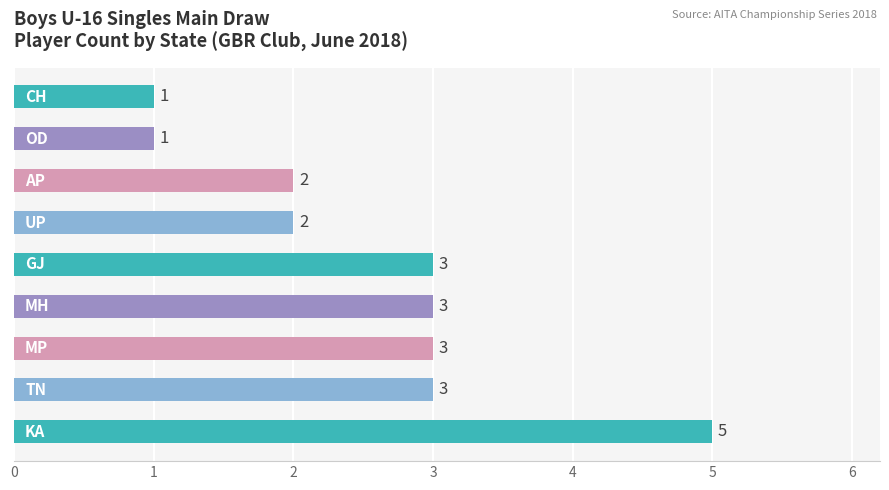

What is the sum of all values?

23